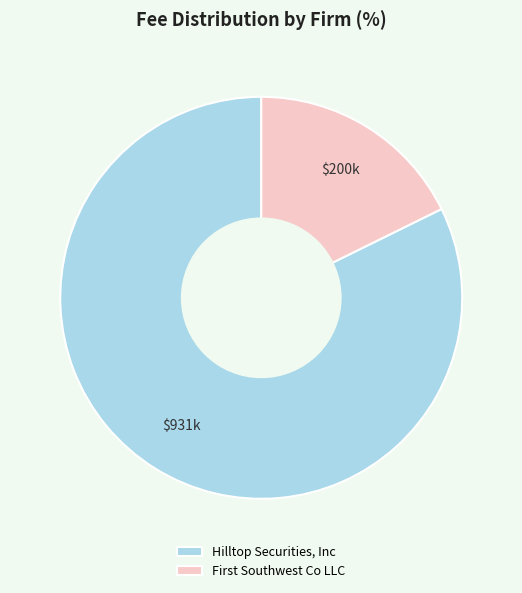

Is there any slice that represents more than half of the pie?

Yes